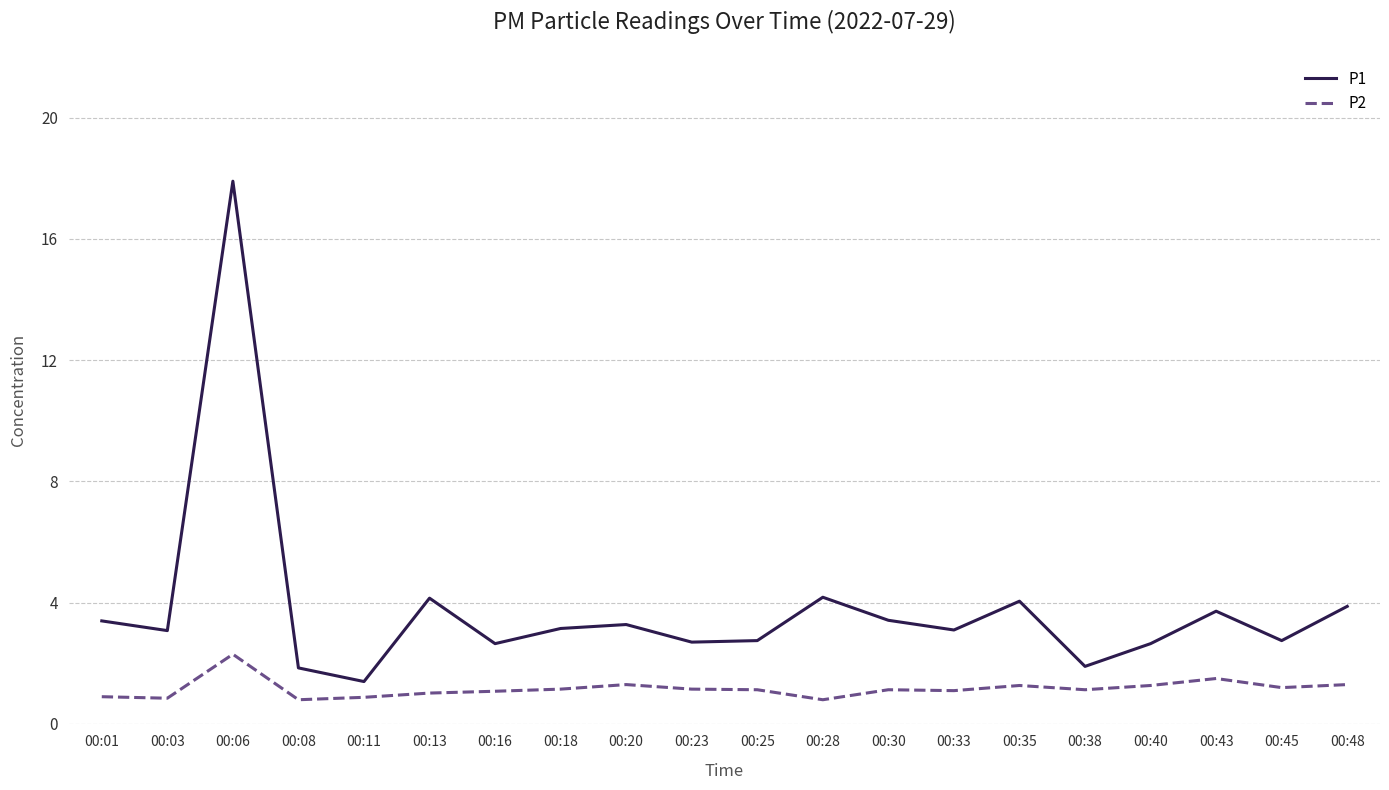

What is the highest value of the P1 series?

17.9